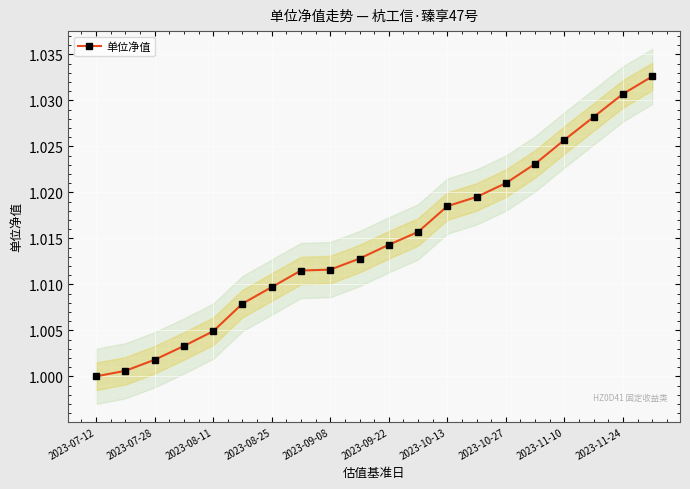

Which has a higher value, 2023-08-25 or 2023-11-24?

2023-11-24